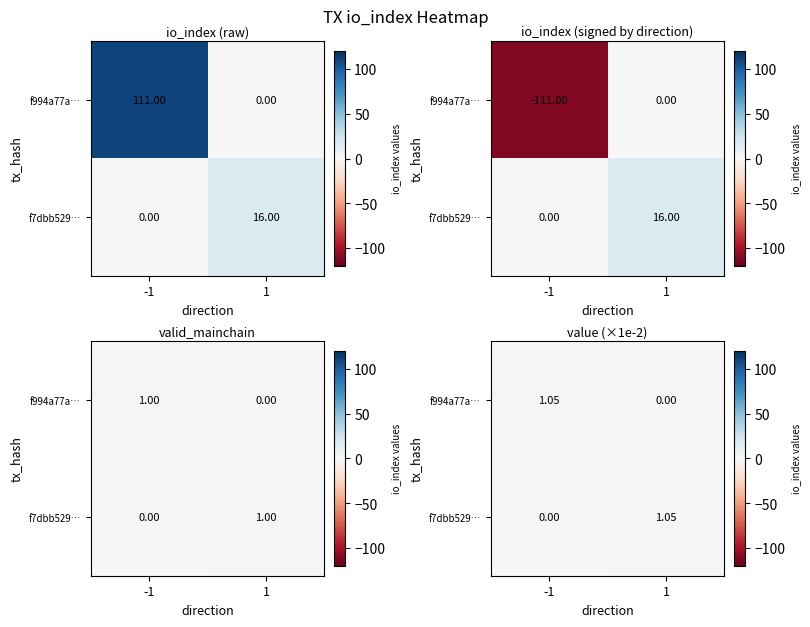

What is the highest value of the f7dbb529… series?

1.0